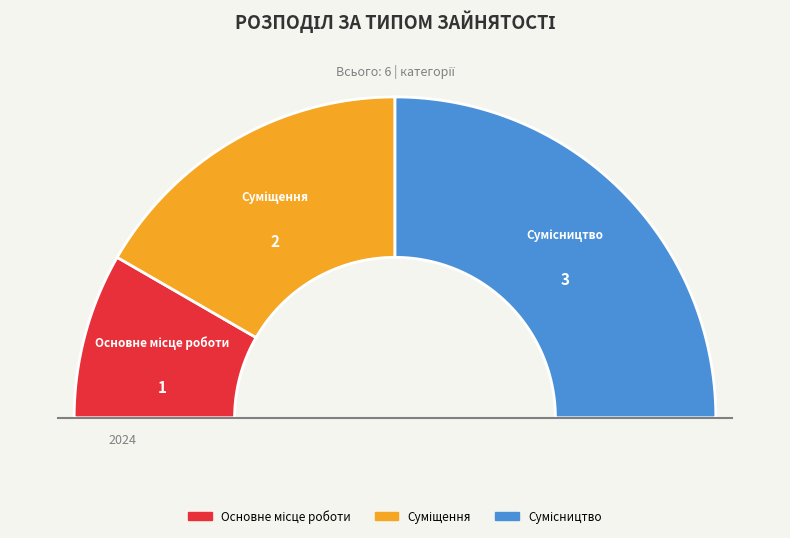

What is the change in value from Основне місце роботи to Сумісництво?

+2